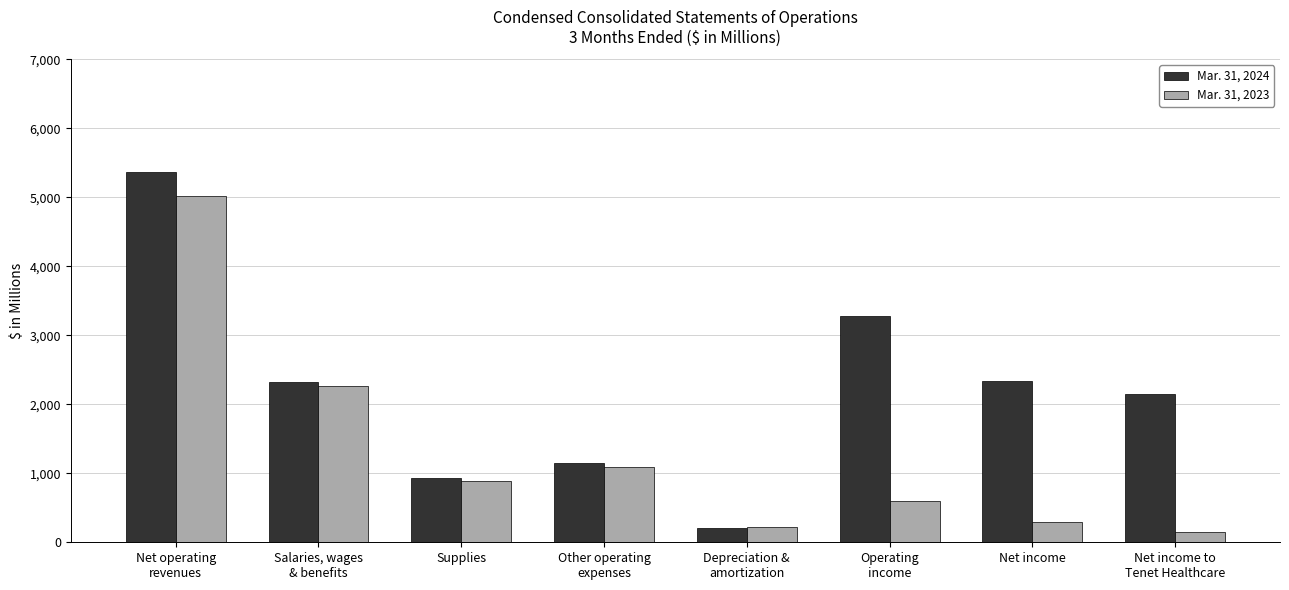

Which series has the largest total across all categories?

Mar. 31, 2024